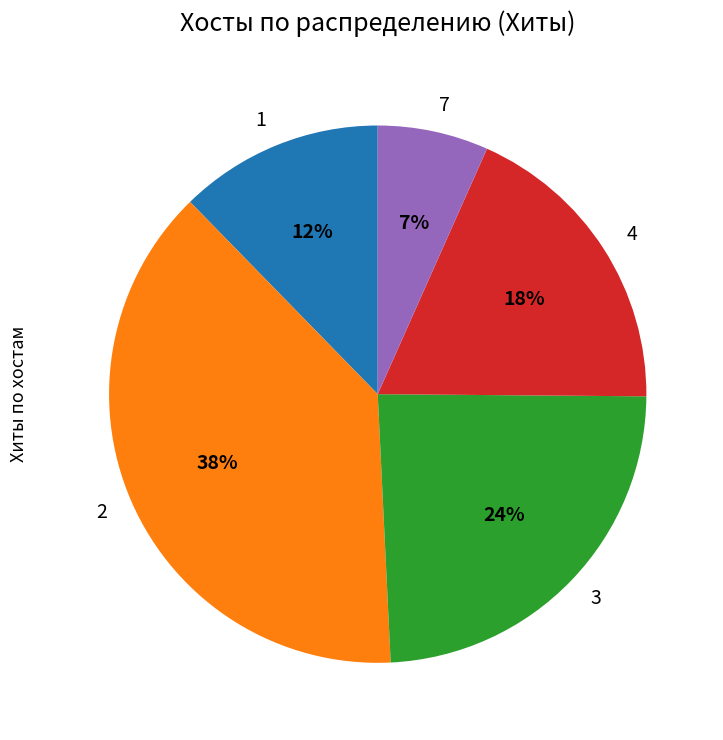

Count the number of slices in the pie.

5